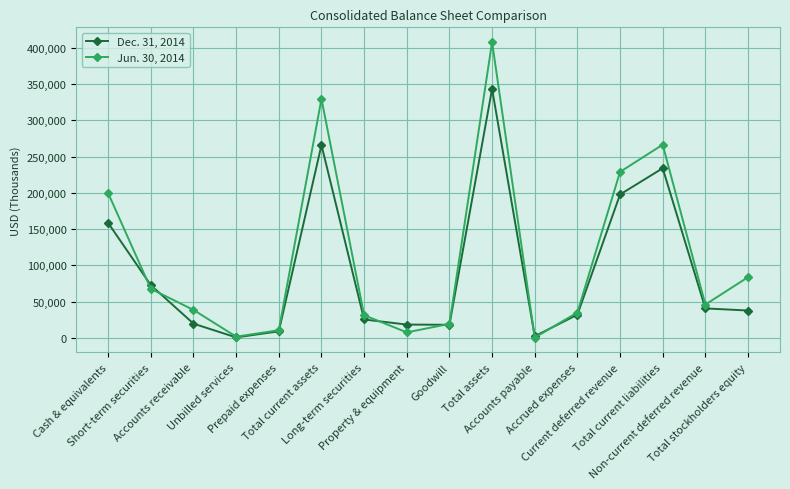

True or false: Dec. 31, 2014 has more than 2 points higher than both neighbors.

True